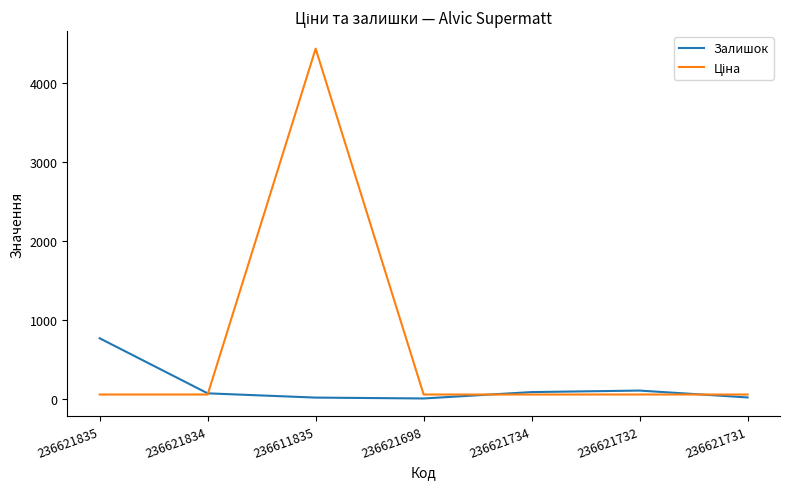

How many values in the Залишок series are below 71?

3